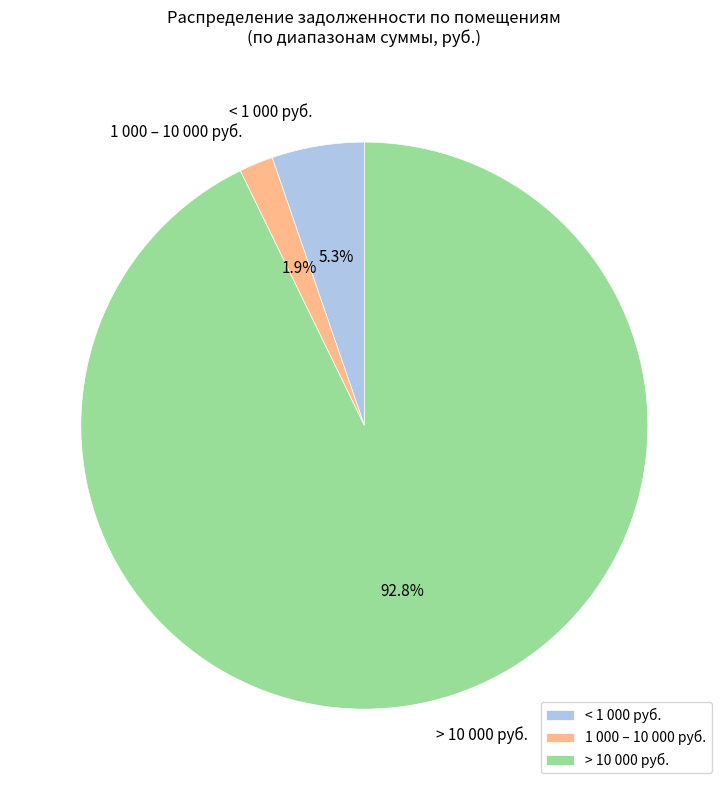

What percentage do 1 000 – 10 000 руб. and > 10 000 руб. together represent?

94.7%